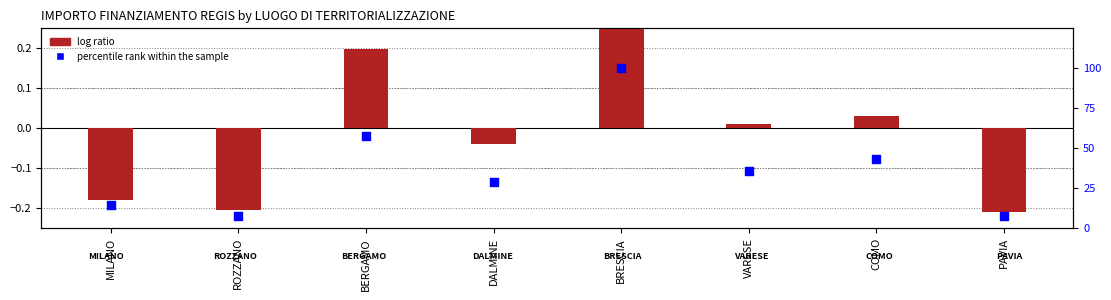

Which series has the widest spread of Y values?

percentile rank within the sample